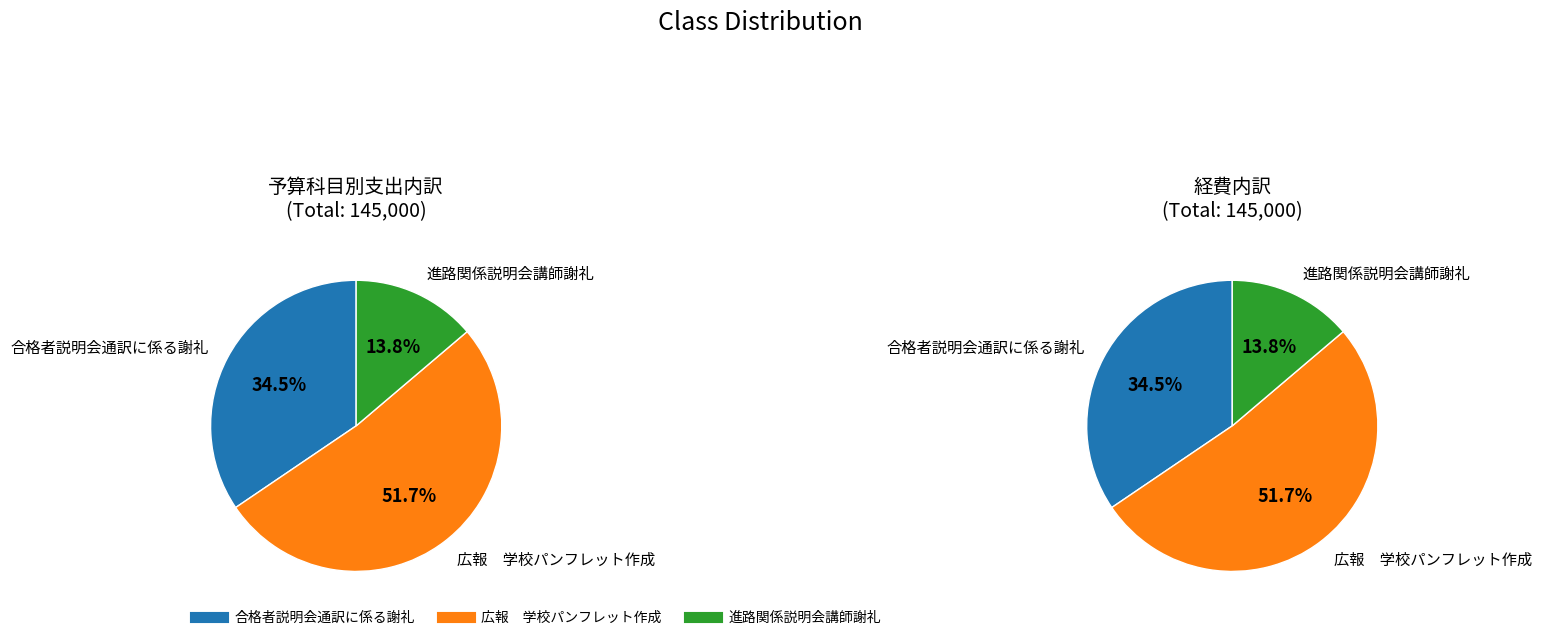

Rank the categories by value from highest to lowest.

広報　学校パンフレット作成, 合格者説明会通訳に係る謝礼, 進路関係説明会講師謝礼